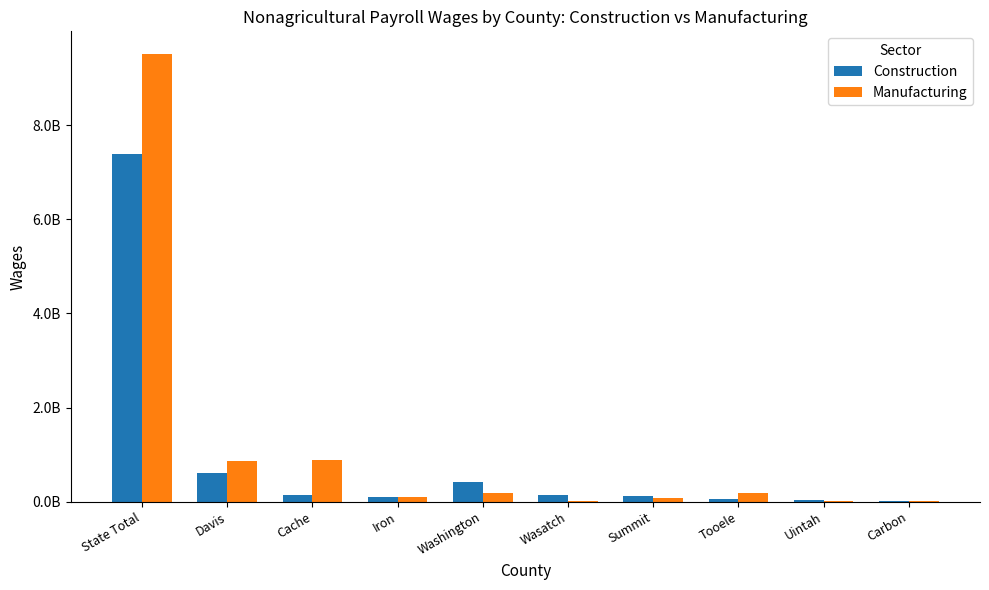

What is the maximum value shown in the chart?

9516515466